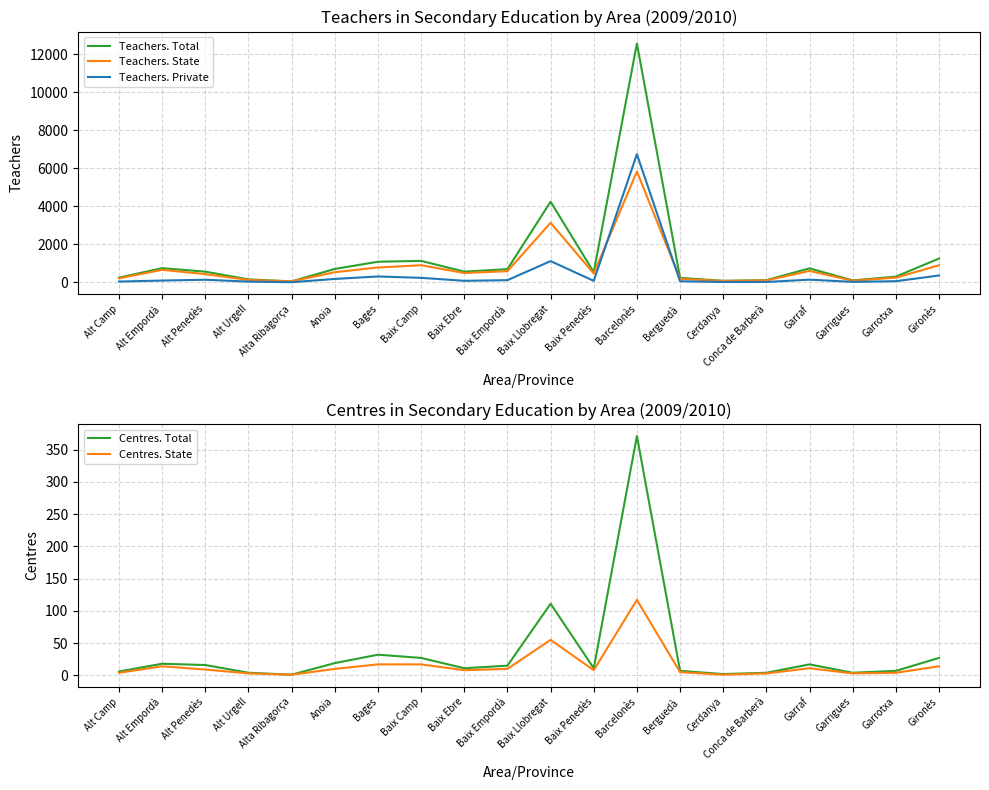

What is the sum of all Teachers. Private values?

9714